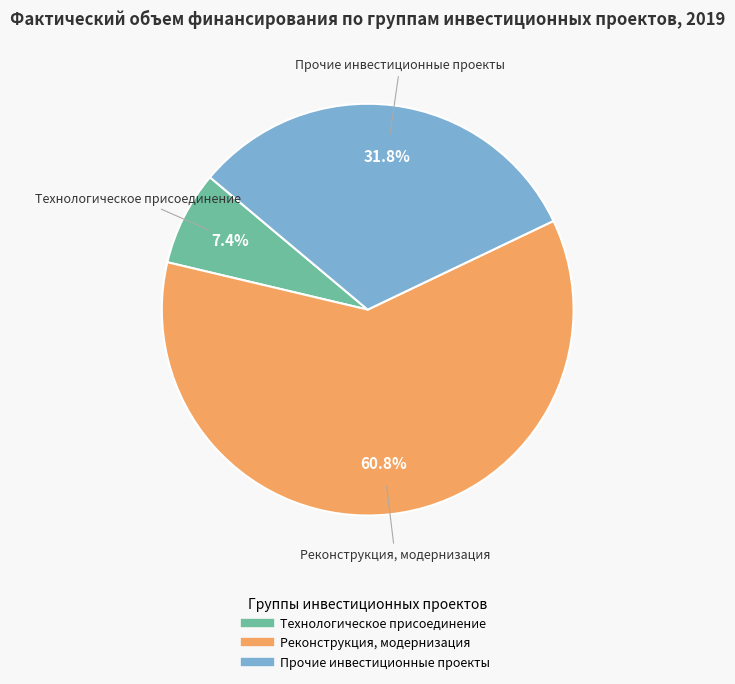

Does any single category account for the majority?

Yes